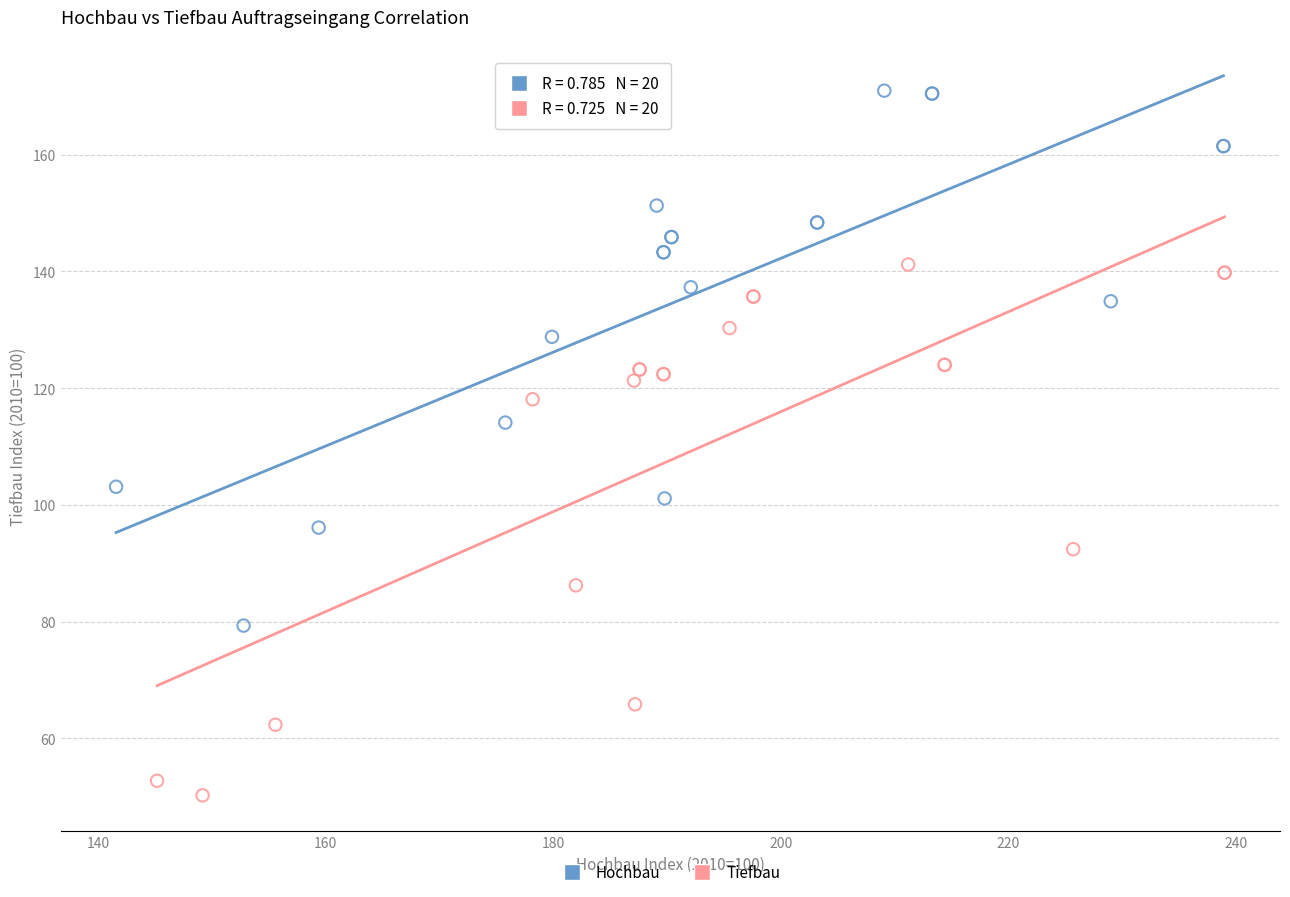

Which series reaches the minimum Y coordinate?

Tiefbau